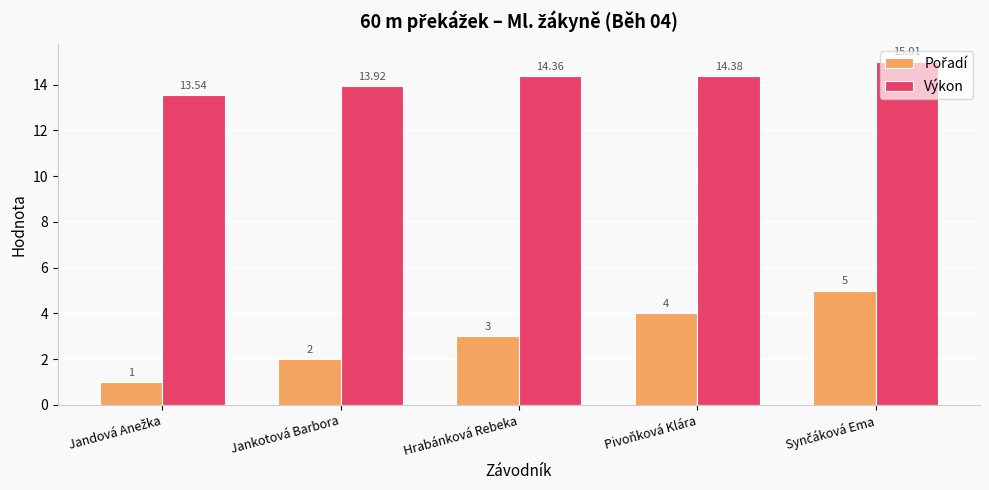

What is the sum of the Výkon values at Jankotová Barbora and Pivoňková Klára?

28.3